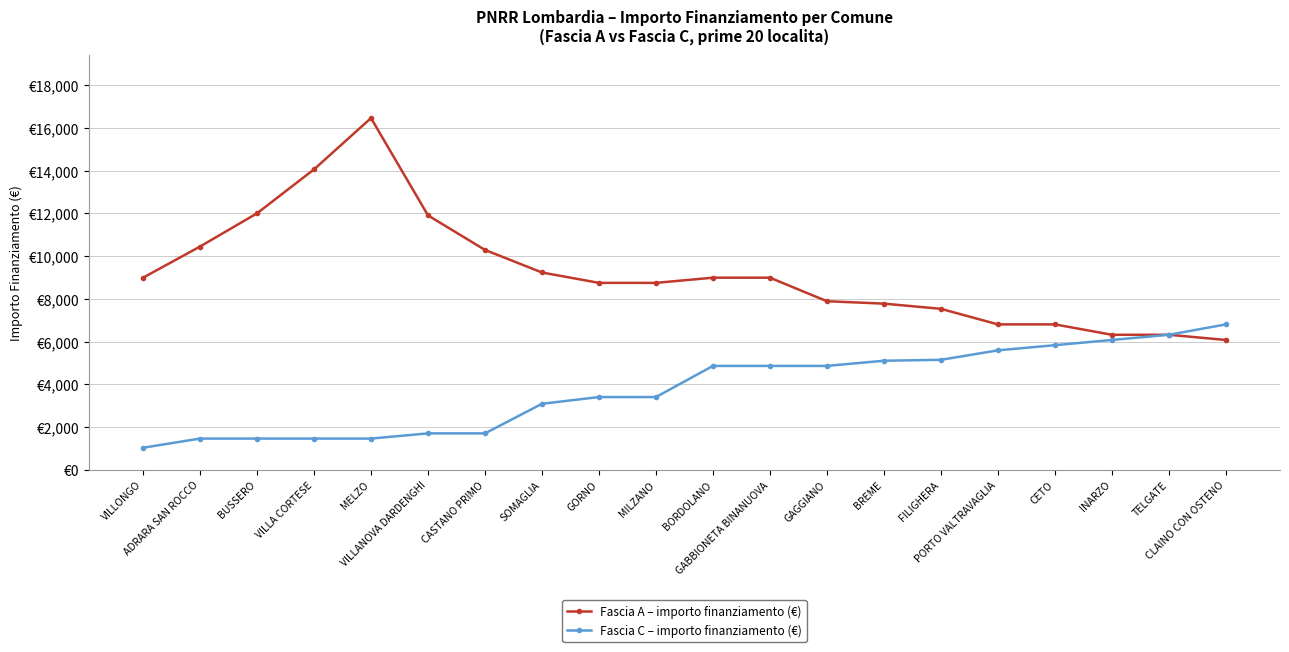

What is the approximate value of Fascia A – importo finanziamento (€) at BUSSERO, to the nearest 10?

12000